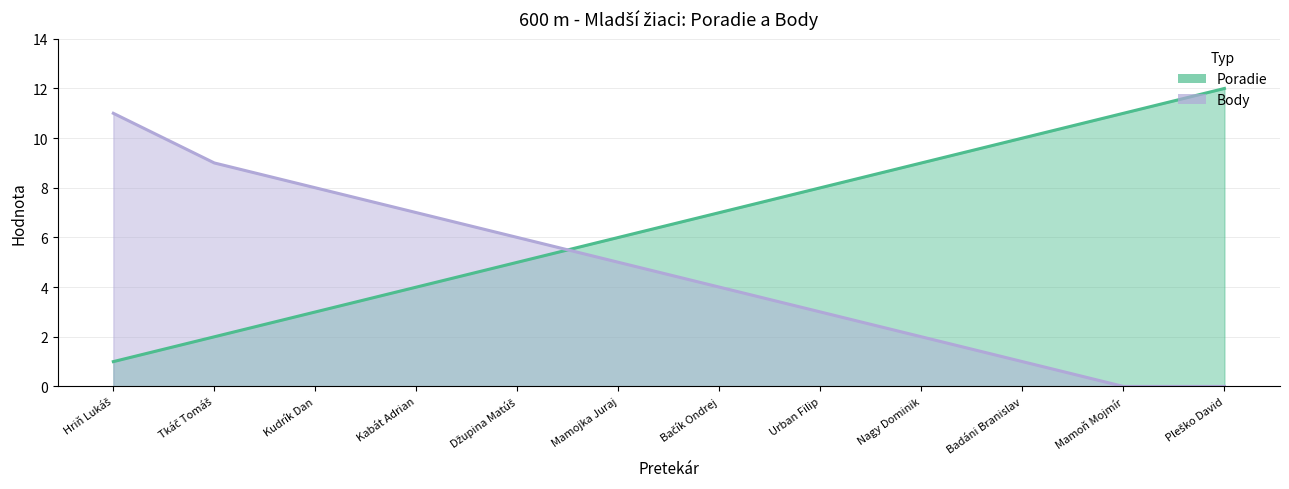

Reading left to right, list all the values displayed in this chart.

Poradie: Hriň Lukáš=1	Tkáč Tomáš=2	Kudrík Dan=3	Kabát Adrian=4	Džupina Matúš=5	Mamojka Juraj=6	Bačík Ondrej=7	Urban Filip=8	Nagy Dominik=9	Badáni Branislav=10	Mamoň Mojmír=11	Pleško David=12
Body: Hriň Lukáš=11	Tkáč Tomáš=9	Kudrík Dan=8	Kabát Adrian=7	Džupina Matúš=6	Mamojka Juraj=5	Bačík Ondrej=4	Urban Filip=3	Nagy Dominik=2	Badáni Branislav=1	Mamoň Mojmír=0	Pleško David=0